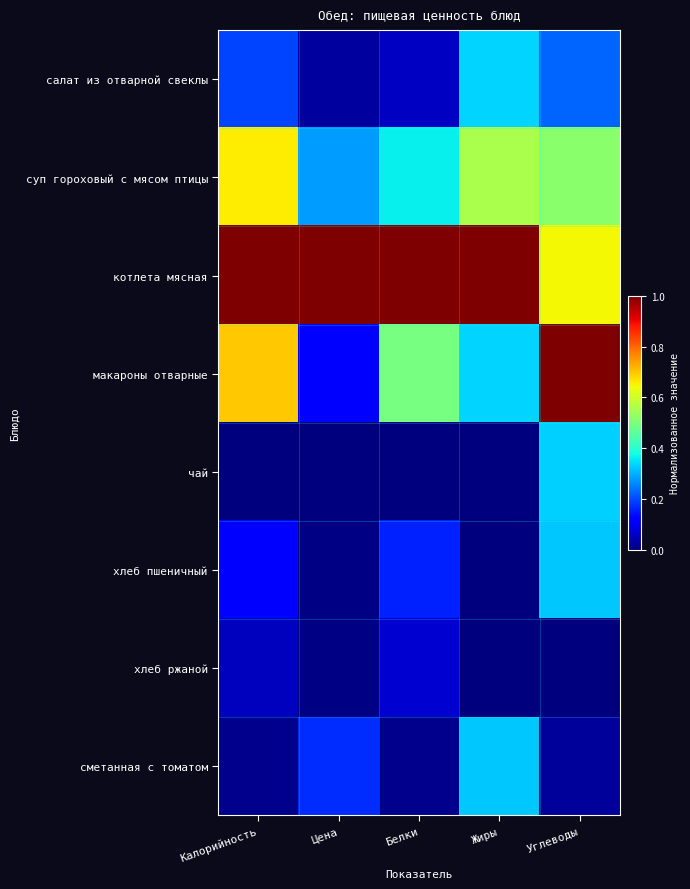

What is the total value across all series at Углеводы?

3.1